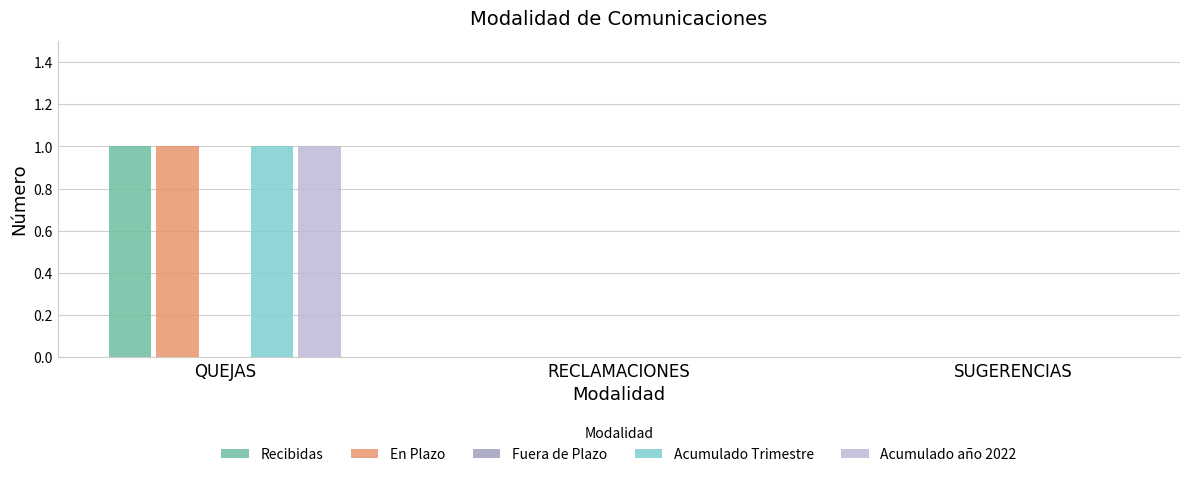

Which category has the highest value across all series?

QUEJAS